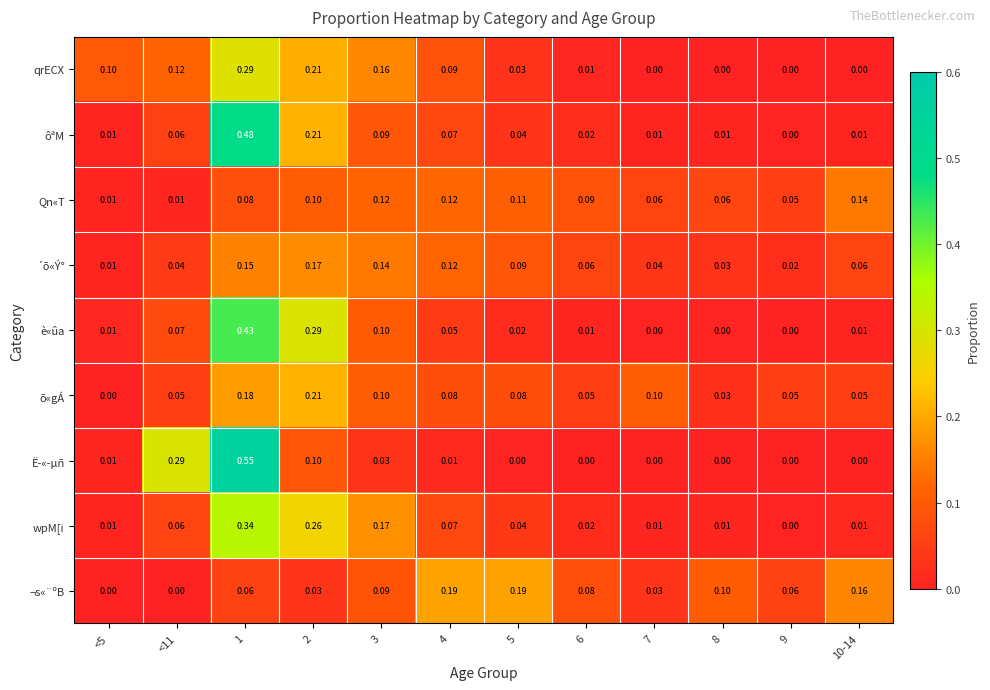

Which series has the largest range (max minus min)?

Ë­«­µñ